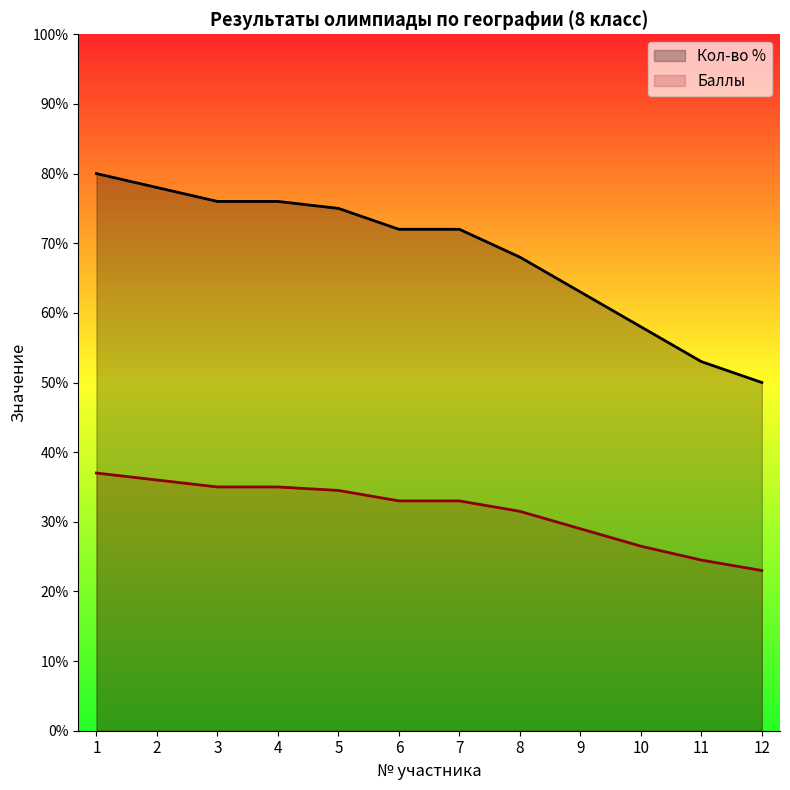

At which label does Кол-во % first exceed 72?

1